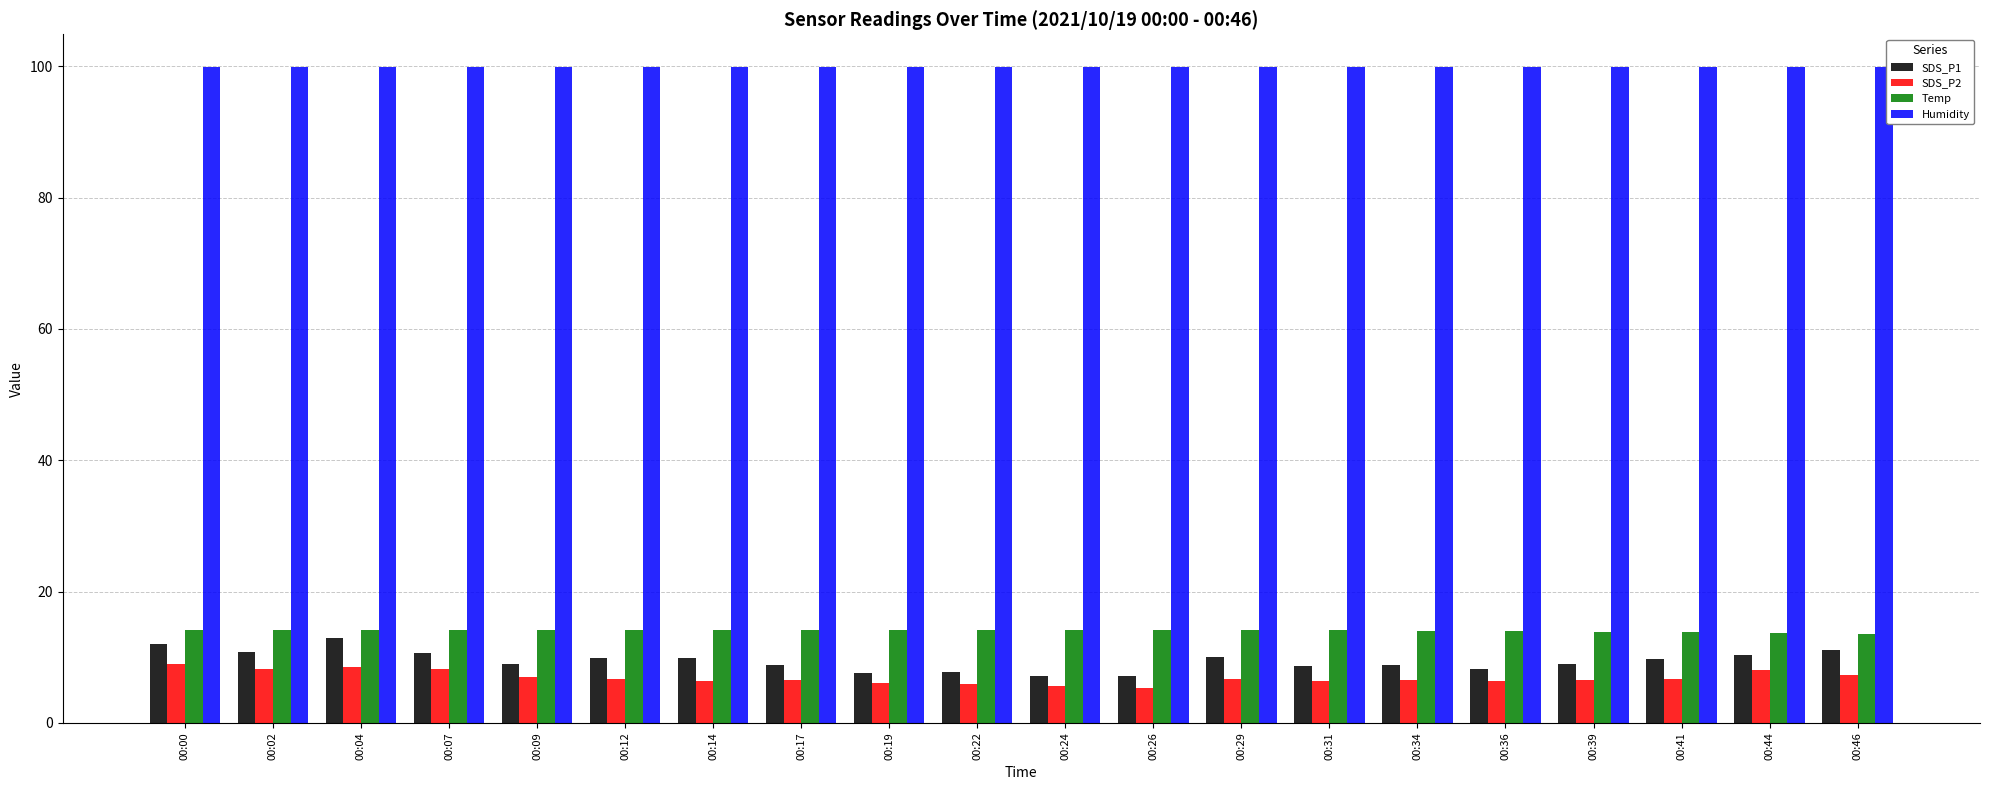

What is the spread (max minus min) of values at 00:00?

91.0